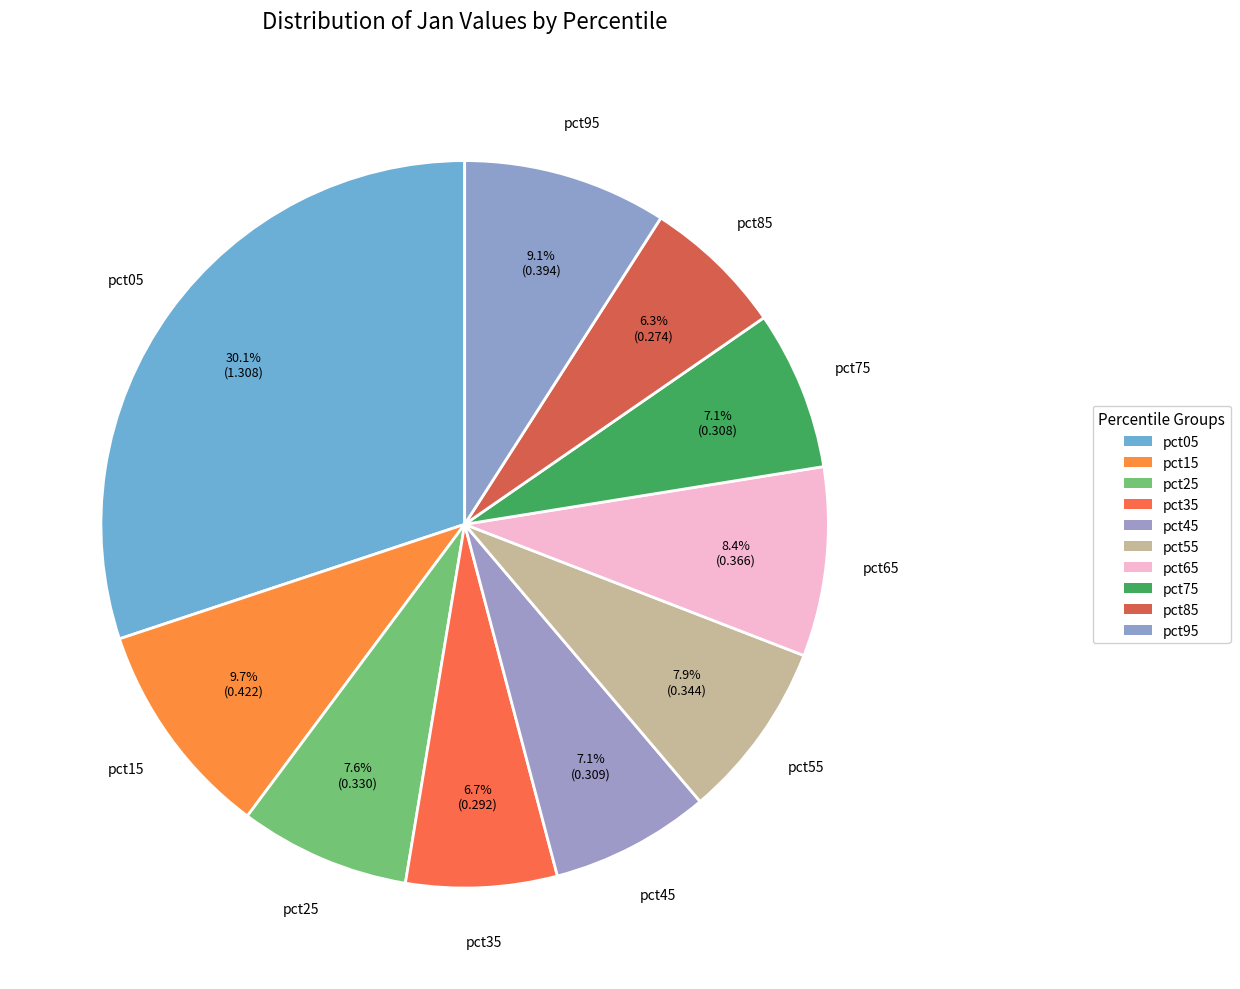

How much of the chart is everything except pct35?

93.3%